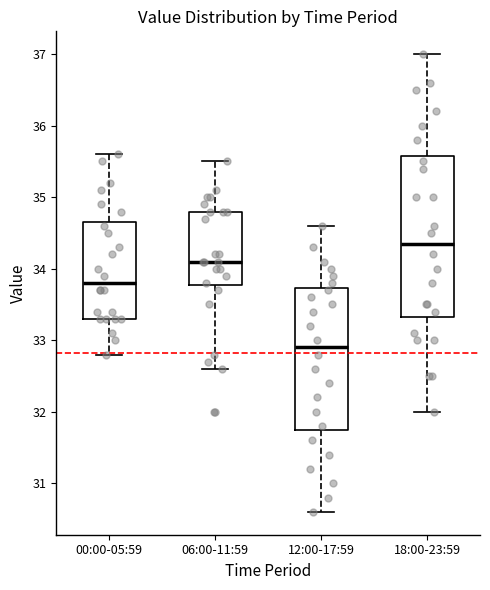

Where is the lower edge of the box for 12:00-17:59 on the y-axis? The values are not printed on the chart, so give them approximately, as read against the axis.

31.8